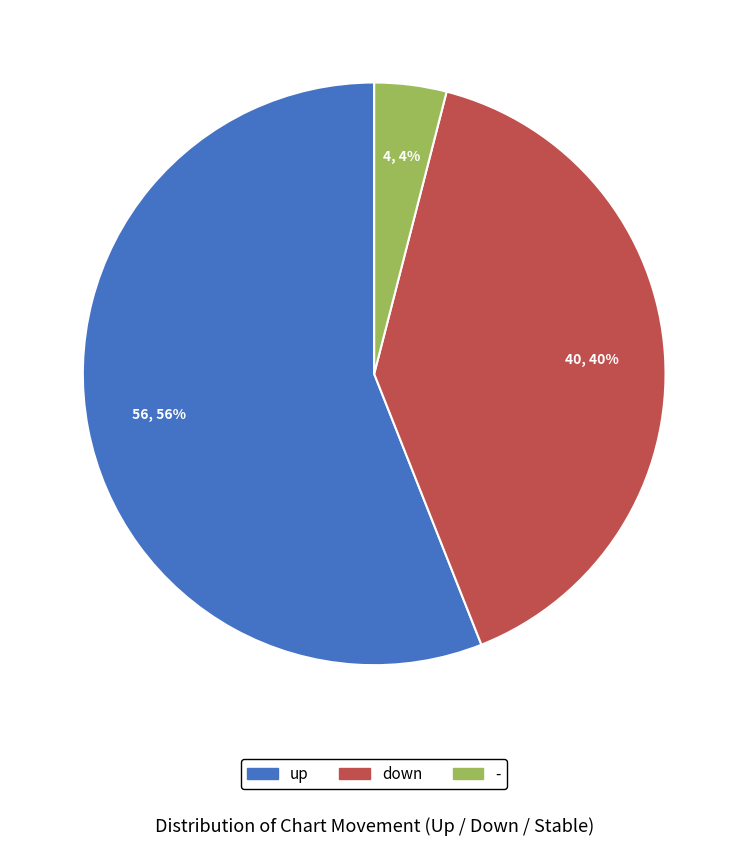

To the nearest percent, what portion does down represent?

40%